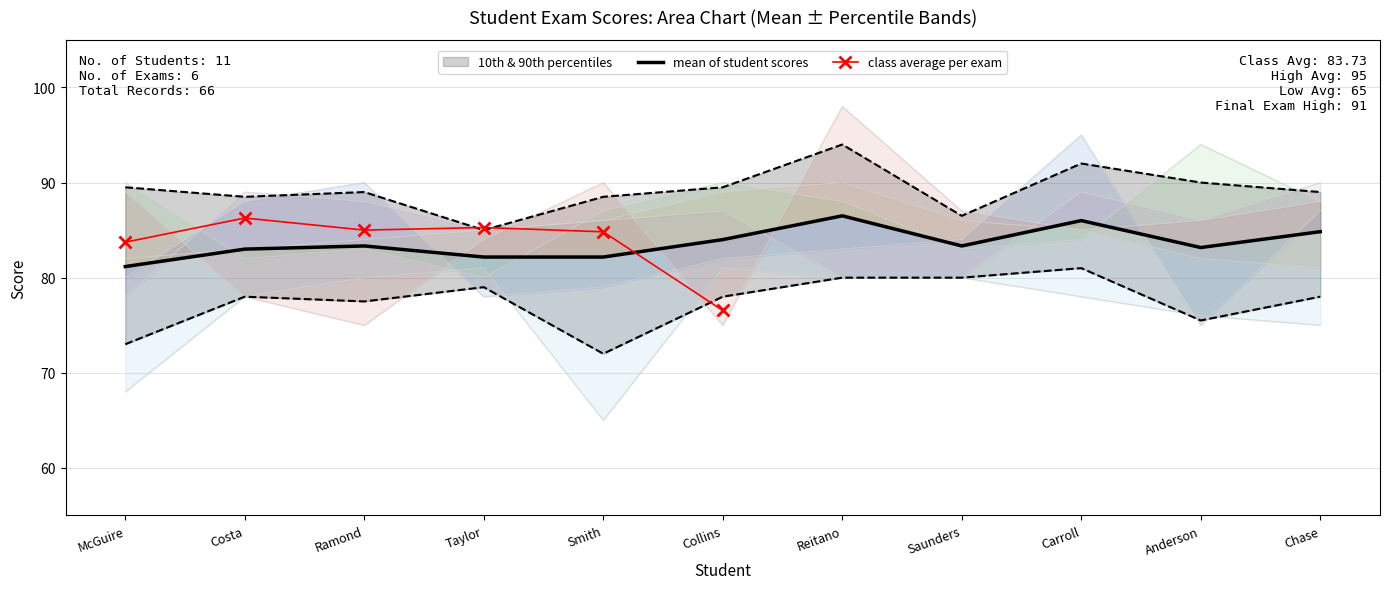

Reading left to right, what are all the values shown in this chart?

Exam 1: 80	88	90	78	79	82	83	84	95	75	87
Exam 2: 90	82	83	80	87	90	88	83	84	94	88
Exam 3: 89	78	75	84	90	75	98	87	85	86	88
Exam 4: 78	89	88	85	86	87	80	80	89	86	90
Exam 5: 82	83	84	85	86	89	90	86	85	82	81
Exam 6: 68	78	80	81	65	81	80	80	78	76	75